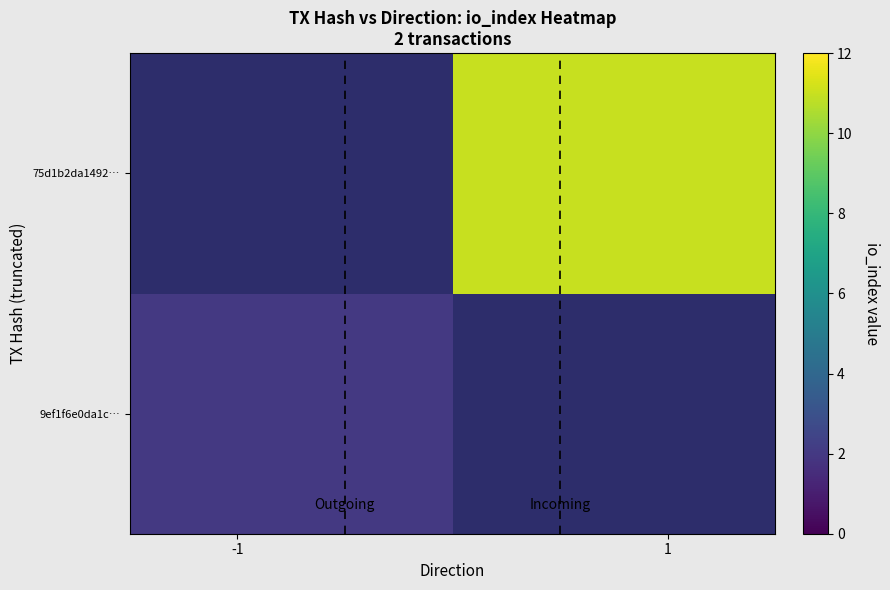

At how many categories does at least one series exceed 9?

1